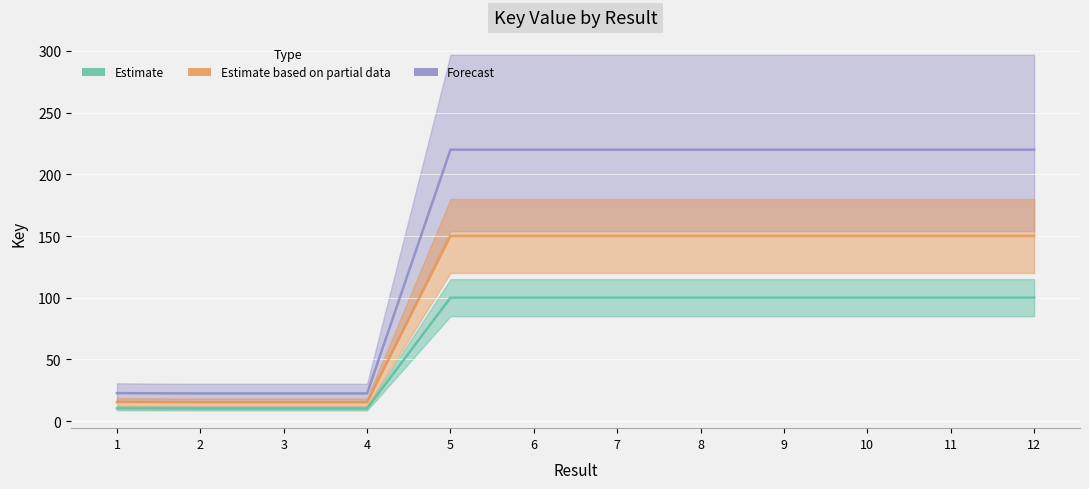

Between 10 and 12, which series saw the biggest shift?

Forecast